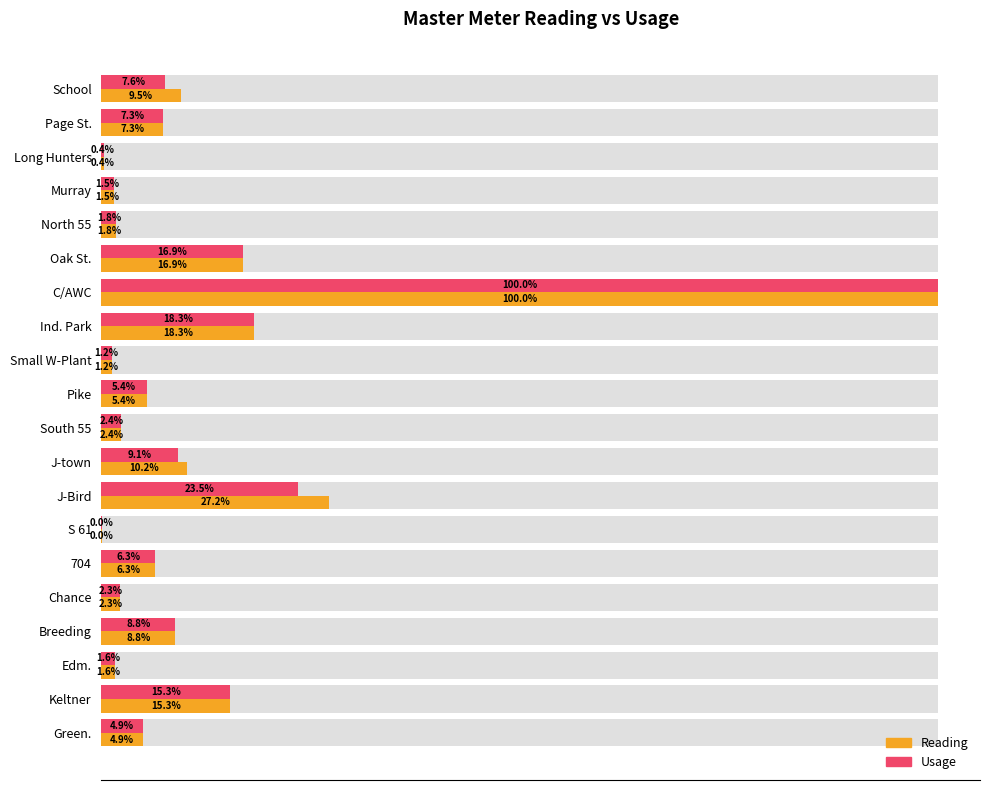

The Reading series shows 249285 at Keltner. True or false?

False